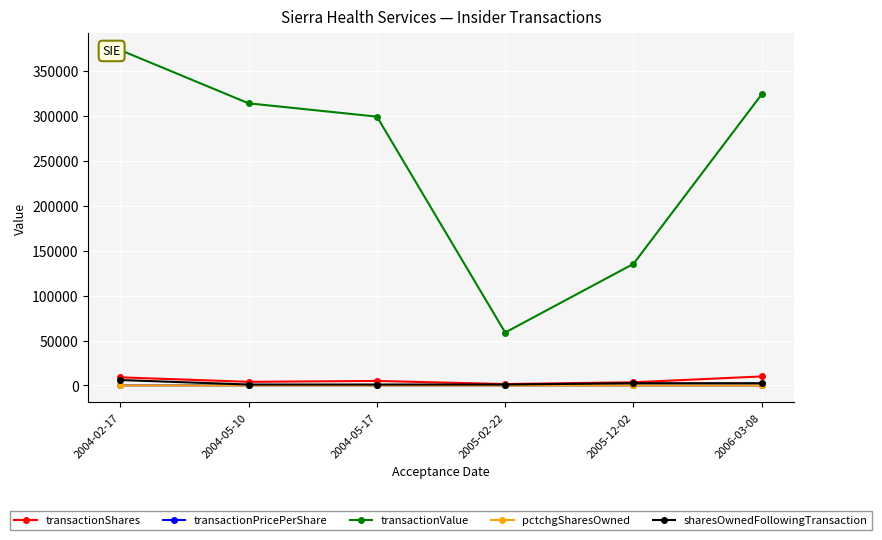

What is the value of the transactionPricePerShare point at the 4th from the left?

39.3